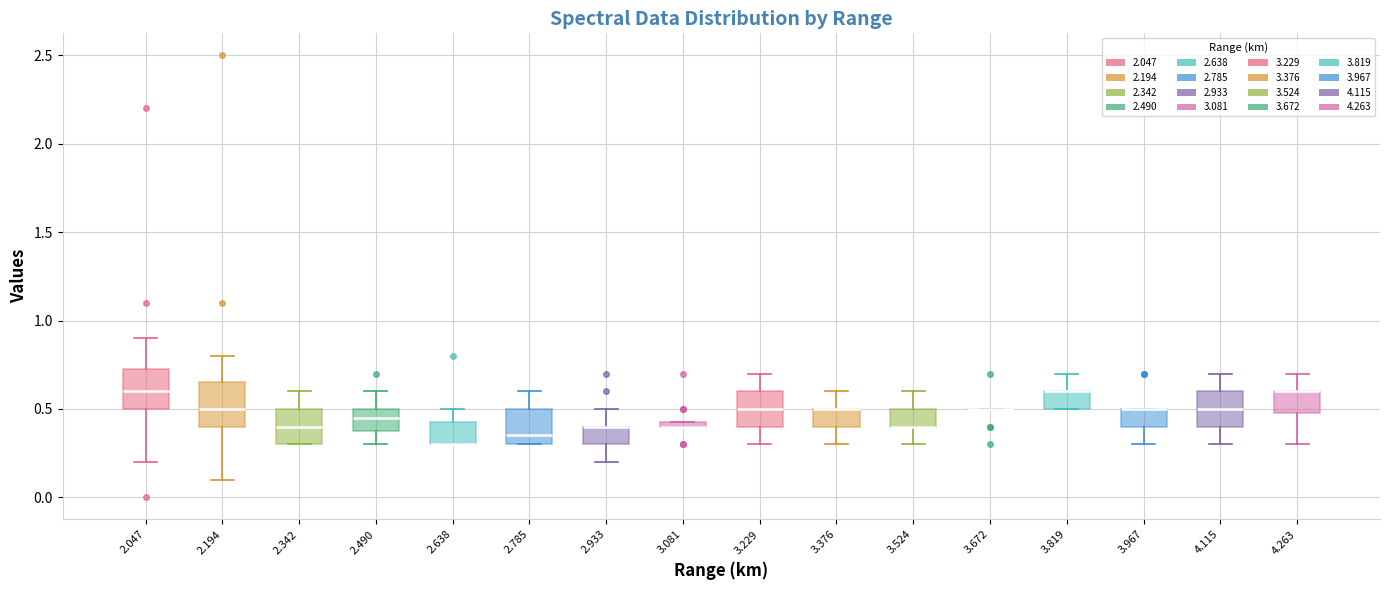

Where is the upper edge of the box at x = 3.081 on the y-axis? The values are not printed on the chart, so give them approximately, as read against the axis.

0.45